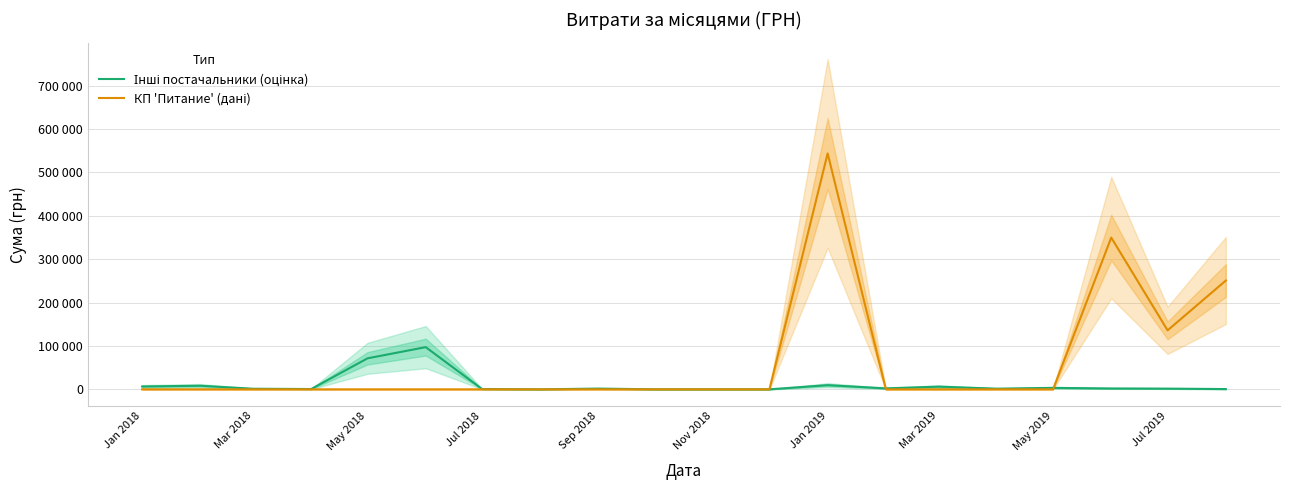

Which series has the largest range (max minus min)?

КП 'Питание' (дані)